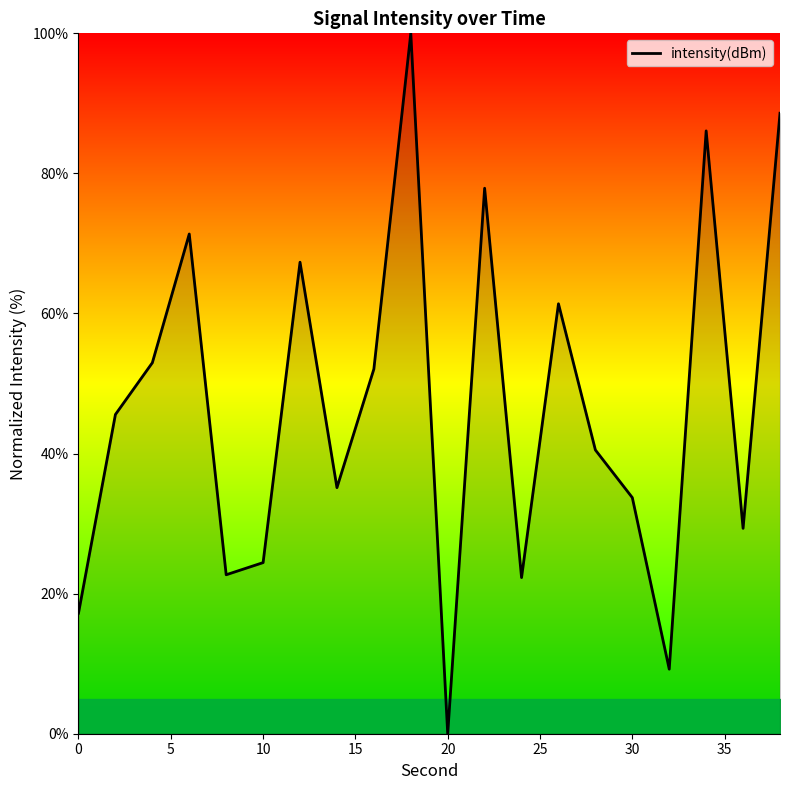

How many lines are shown in the chart?

1